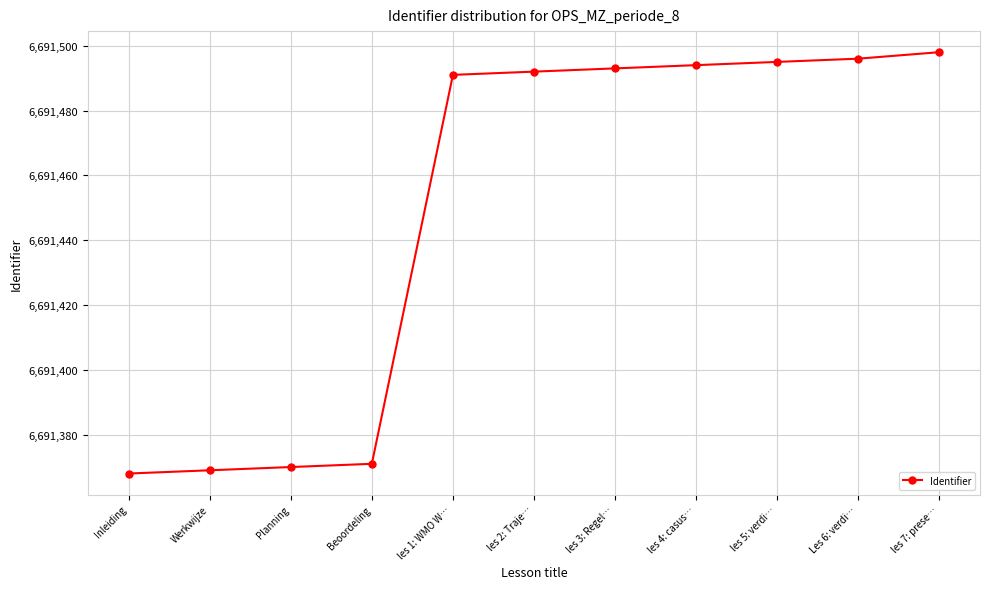

What is the sum of all values?

73605937